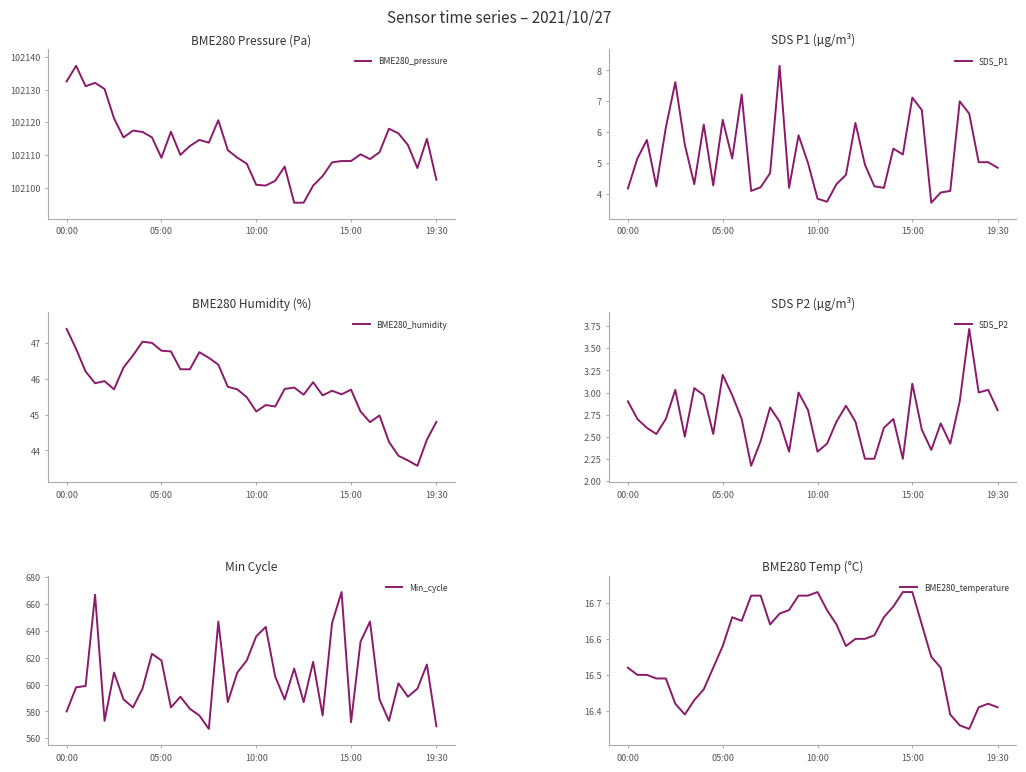

What is the total value across all series at 14?

102761.8